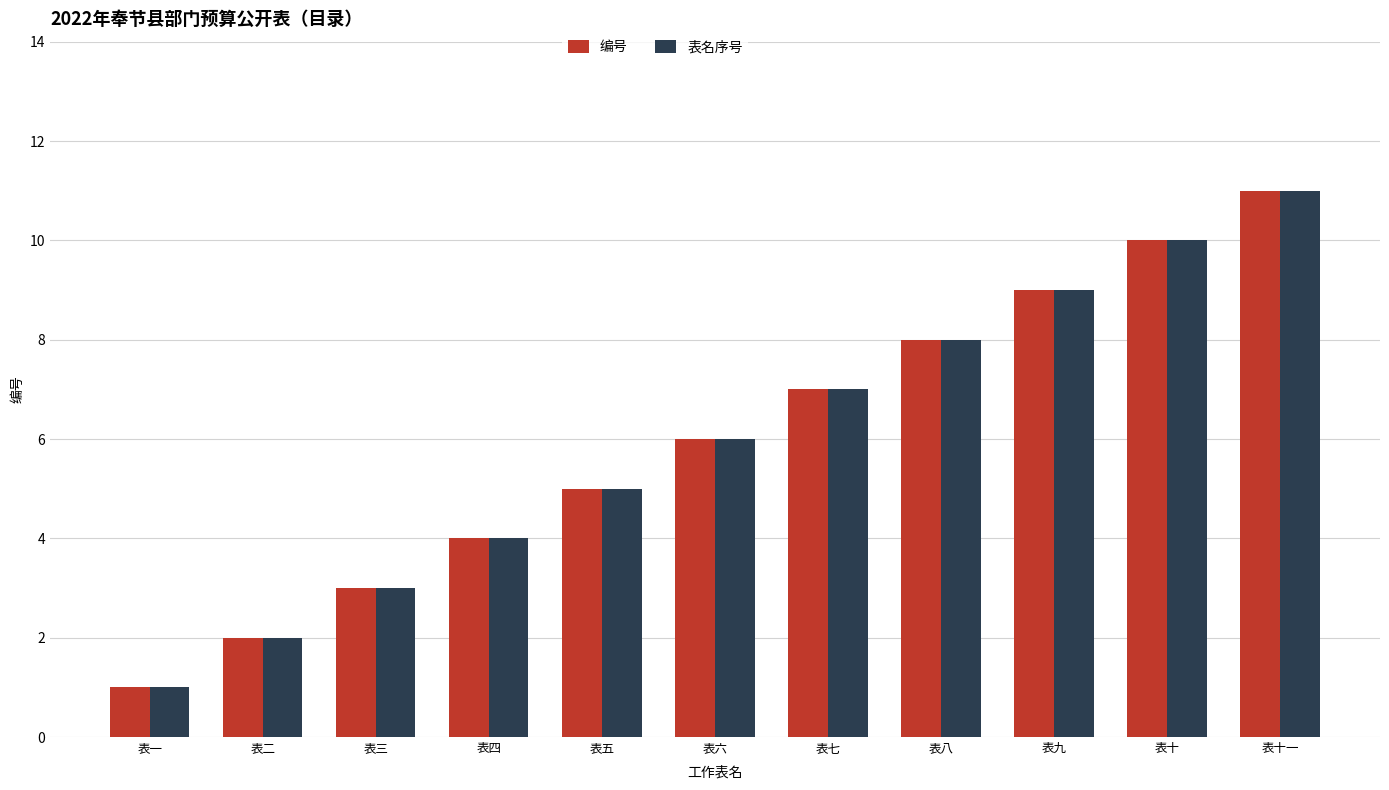

How many bars are there in each group?

2